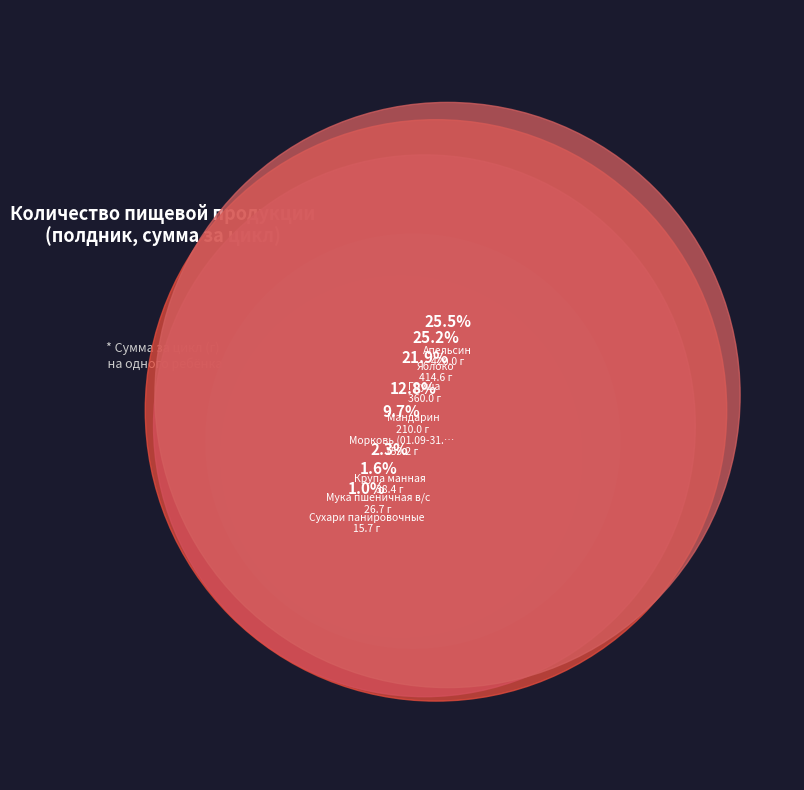

To the nearest percent, what portion does Апельсин represent?

26%